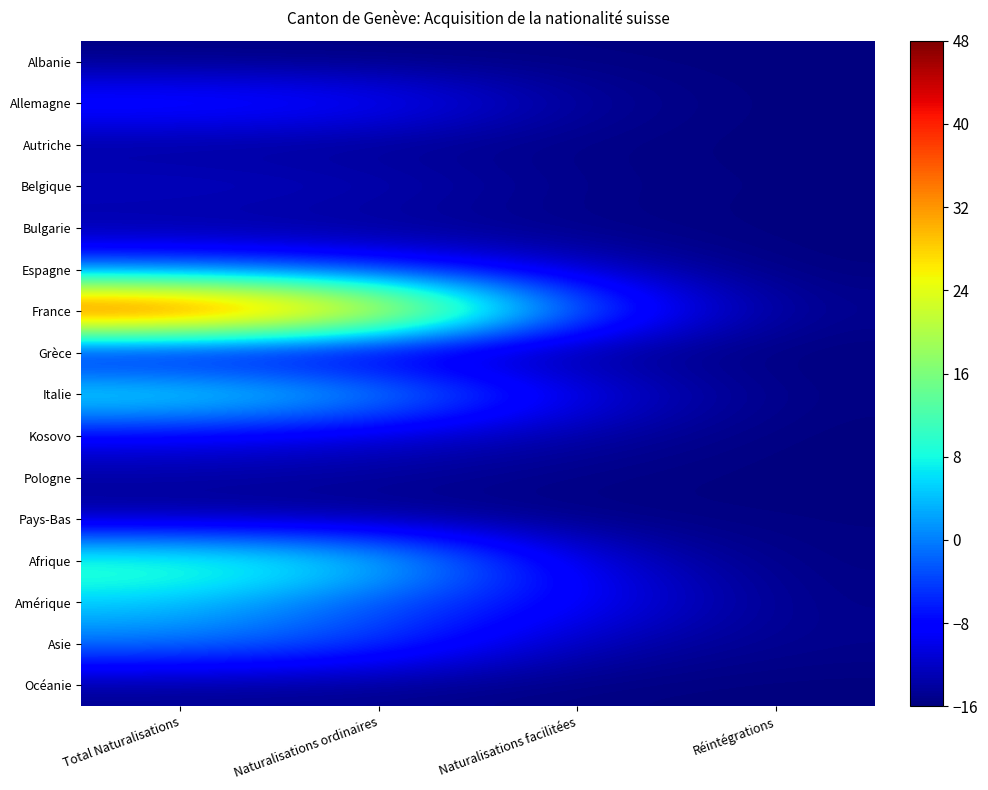

At how many categories does at least one series exceed 38?

1